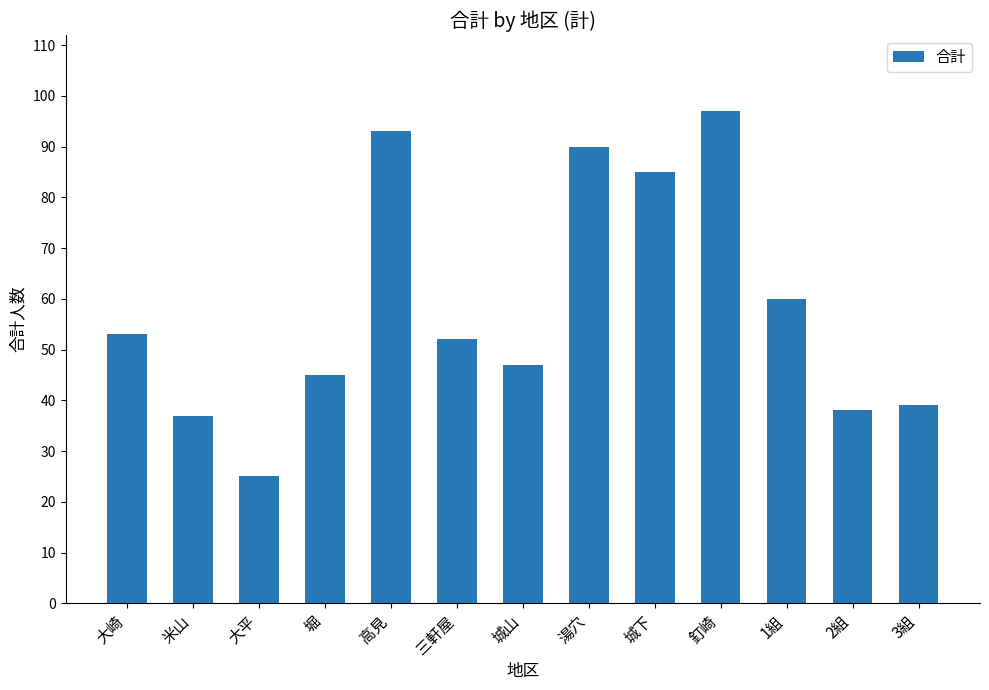

Reading right to left, transcribe all the data shown in this chart.

3組=39	2組=38	1組=60	釘崎=97	城下=85	湯穴=90	城山=47	三軒屋=52	高見=93	堀=45	大平=25	米山=37	大崎=53